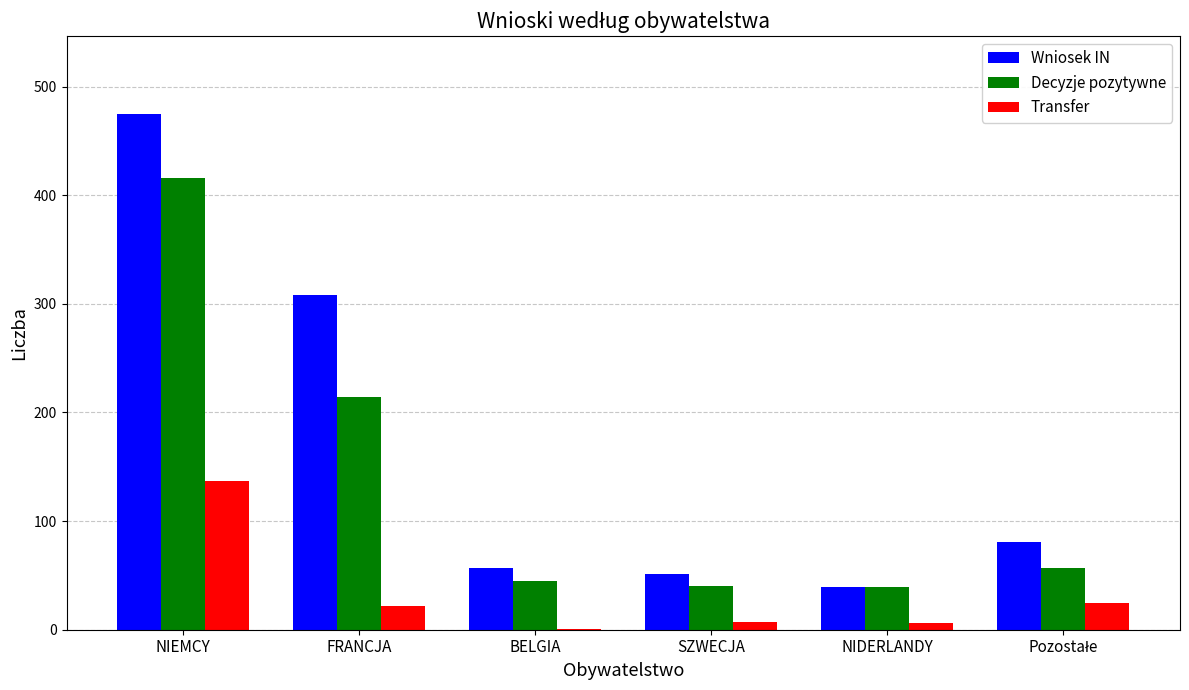

What is the highest value of the Decyzje pozytywne series?

416